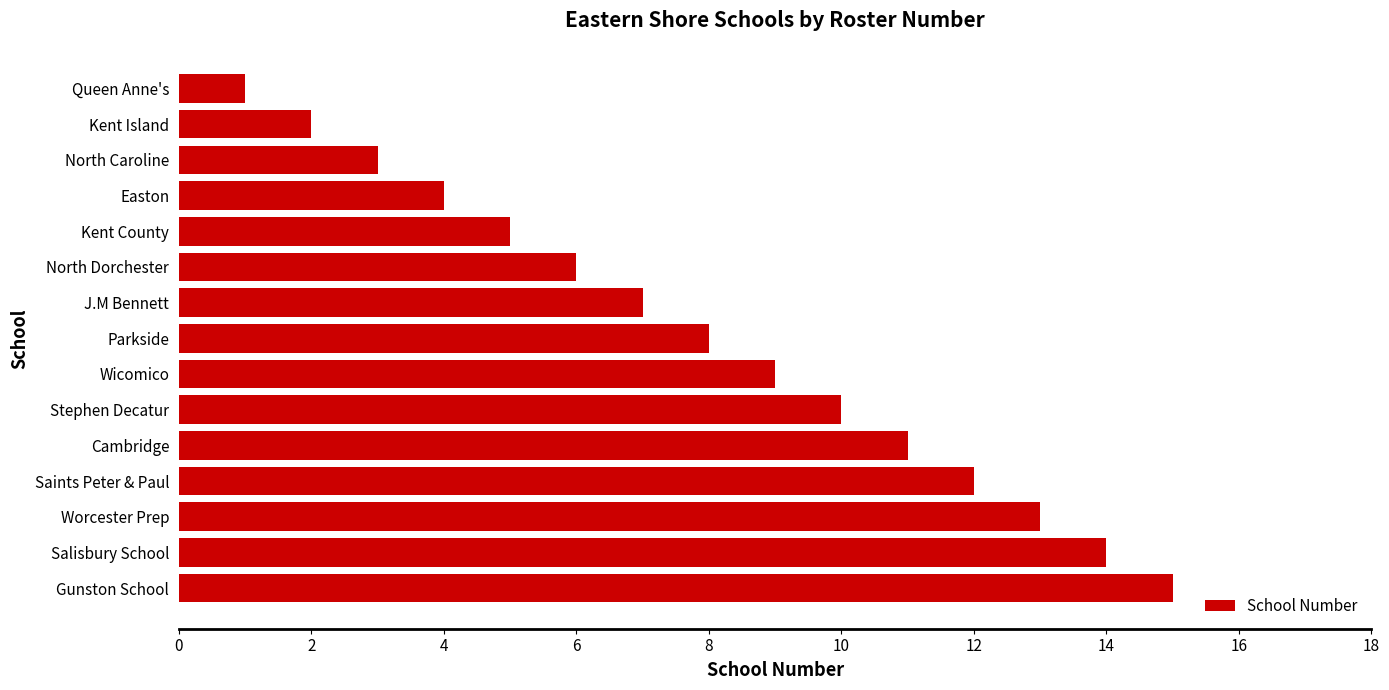

List the labels in order of value, largest first.

Gunston School, Salisbury School, Worcester Prep, Saints Peter & Paul, Cambridge, Stephen Decatur, Wicomico, Parkside, J.M Bennett, North Dorchester, Kent County, Easton, North Caroline, Kent Island, Queen Anne's